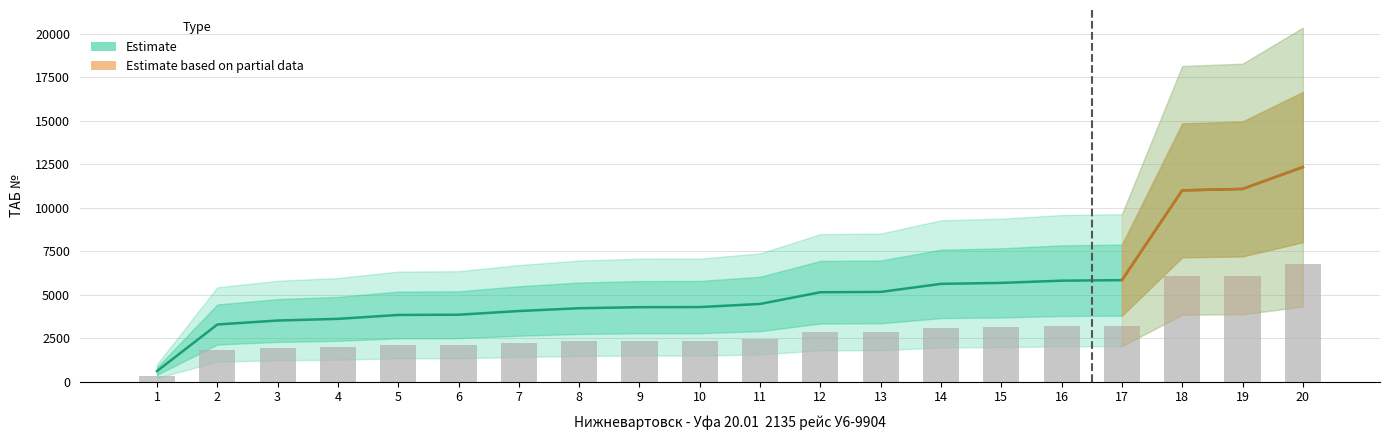

At which label does the data first exceed 4471?

12